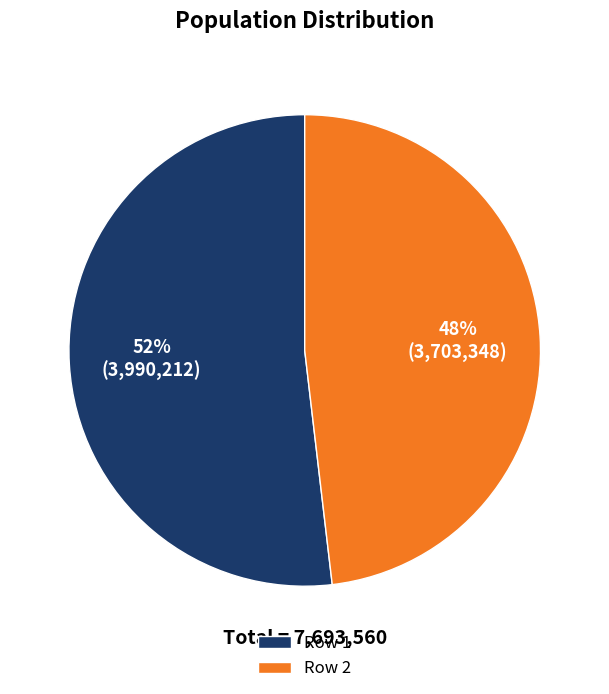

The Row 1 slice represents 38% of the pie. True or false?

False